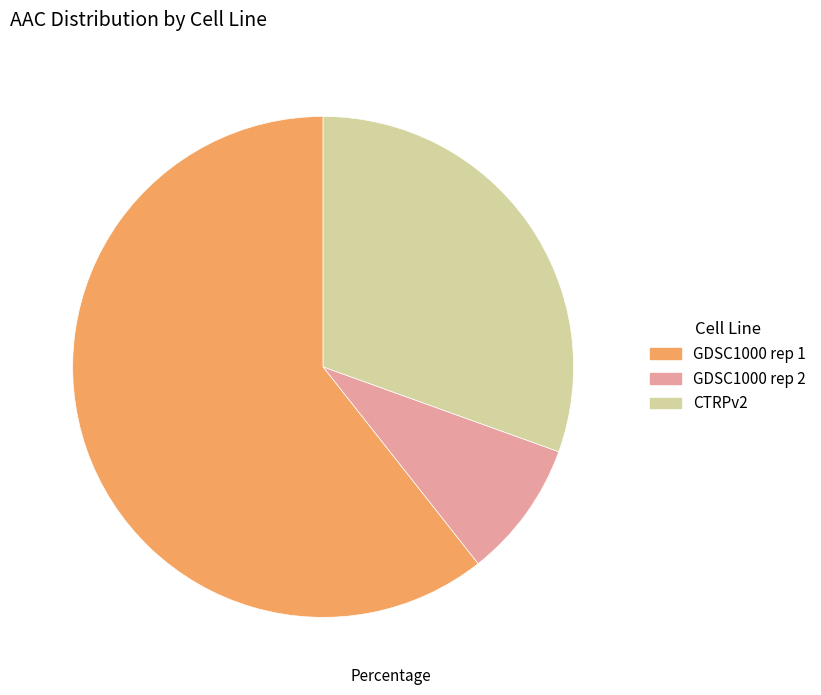

Rank the categories by value from lowest to highest.

GDSC1000 rep 2, CTRPv2, GDSC1000 rep 1